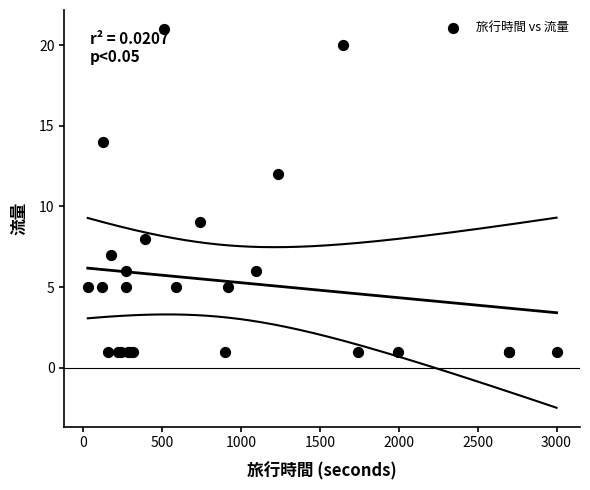

What Y value in the scatter plot is closest to 11?

12